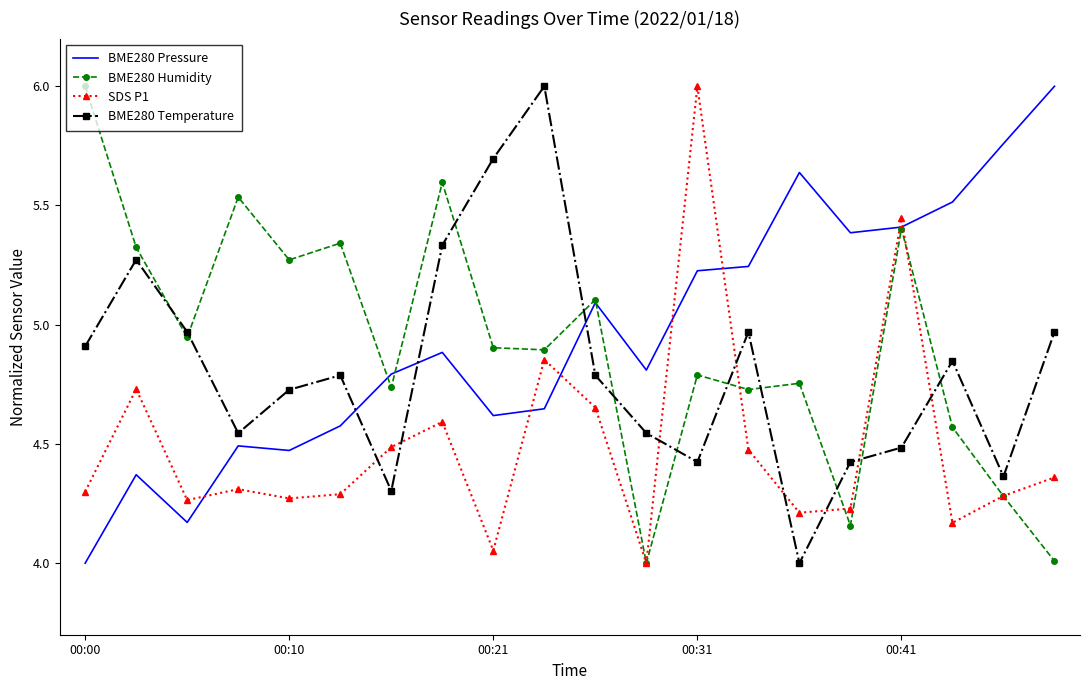

True or false: BME280 Pressure and BME280 Humidity cross at least once.

True